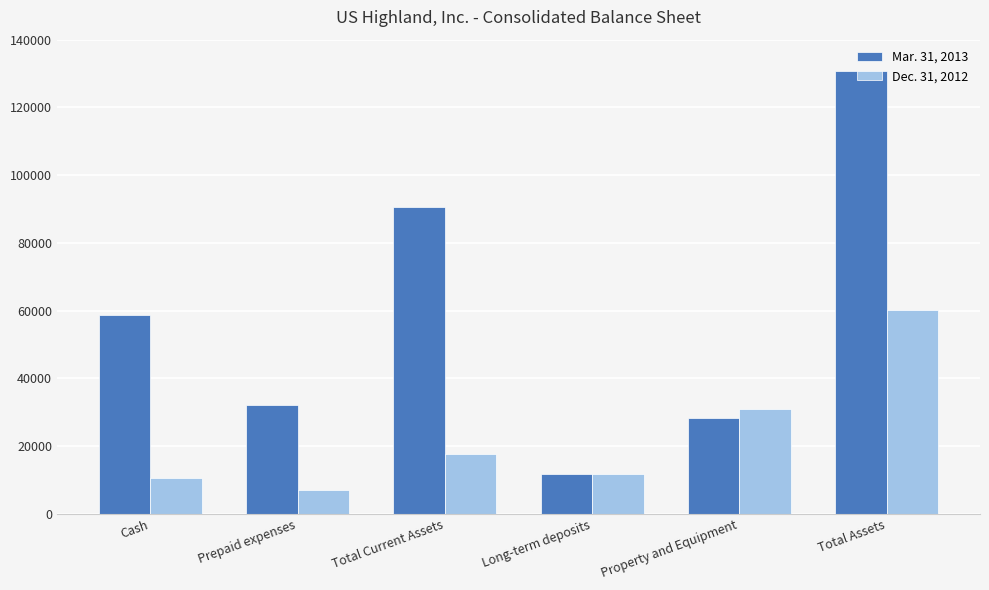

Count the number of data series in this chart.

2